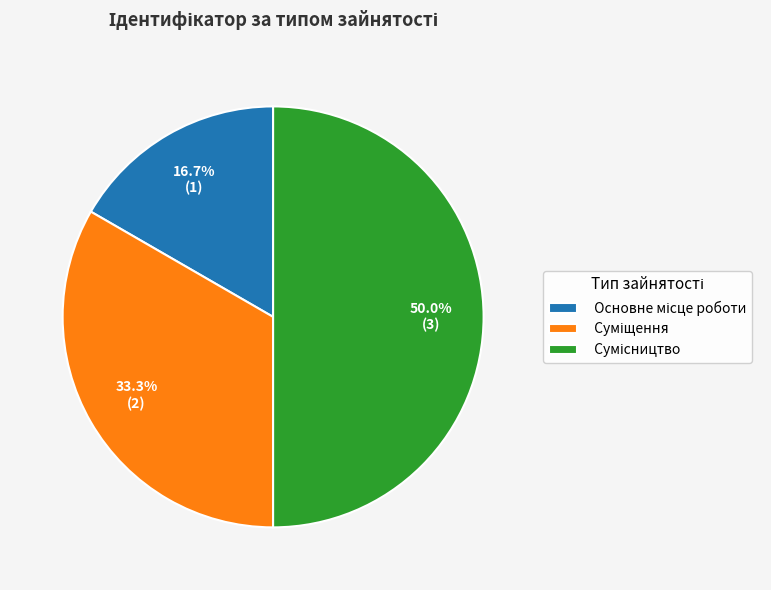

Is it true that Сумісництво is 50% of the pie?

True